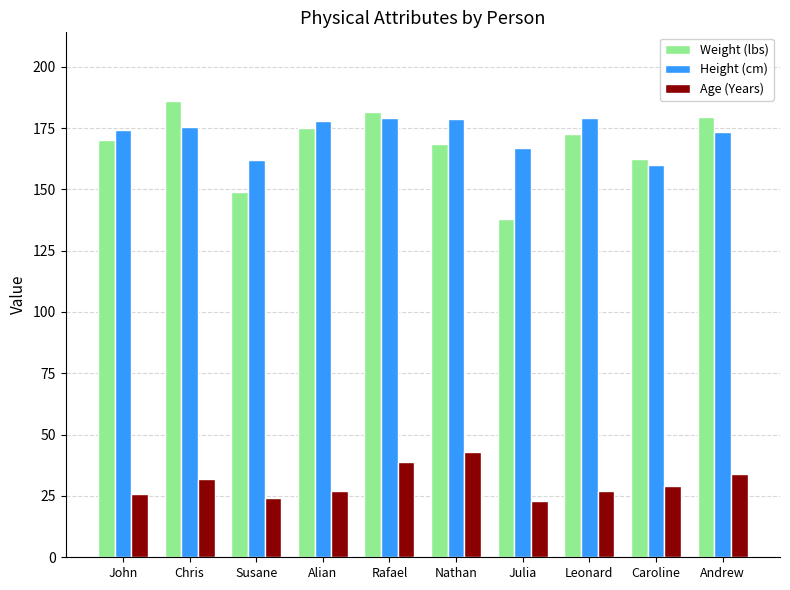

Where is Weight (lbs) nearest to the value 162?

Caroline